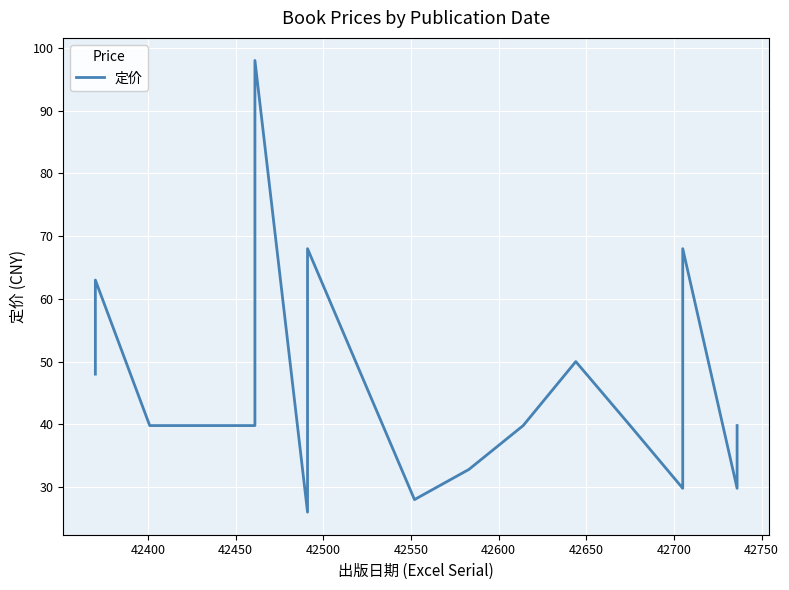

How many data points are above 39?

13